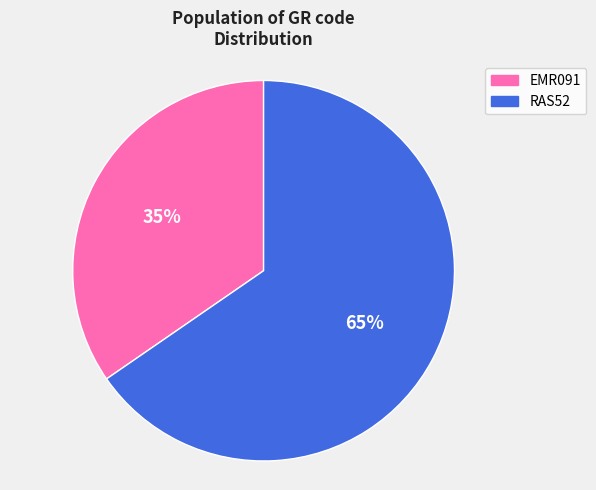

Approximately how many times larger is the value at RAS52 compared to EMR091?

1.9